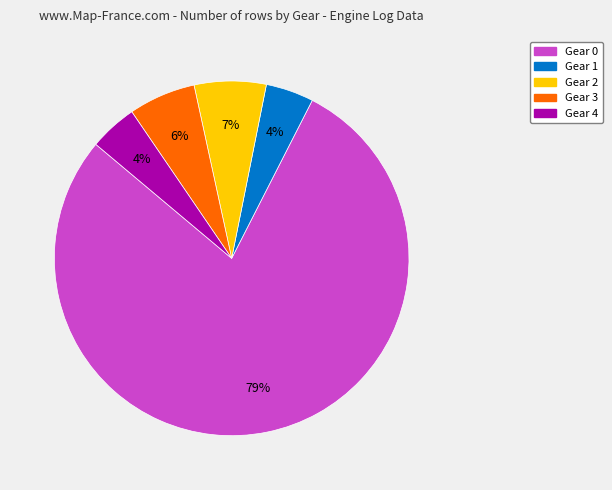

To the nearest percent, what percentage of the pie is Gear 1?

4%